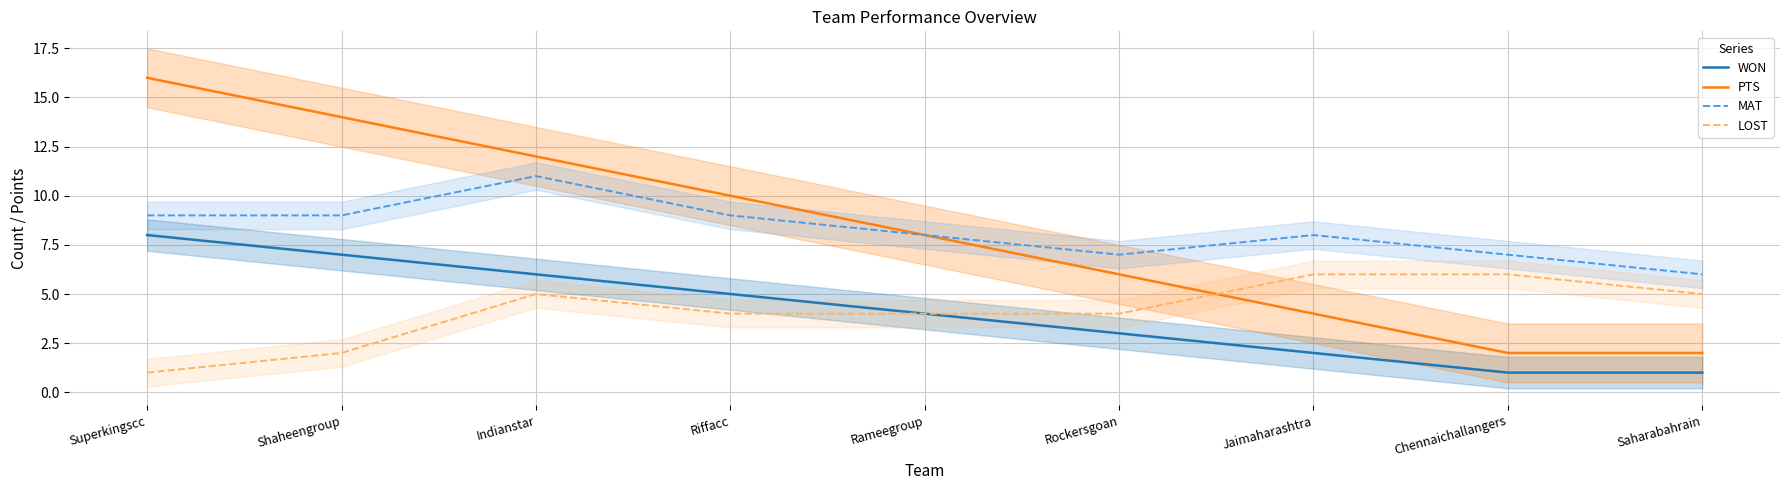

How many values in the WON series exceed 4?

4